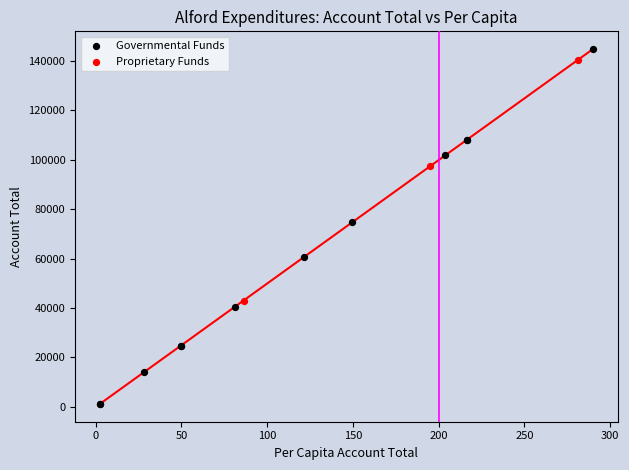

Which series reaches the maximum Y coordinate?

Governmental Funds